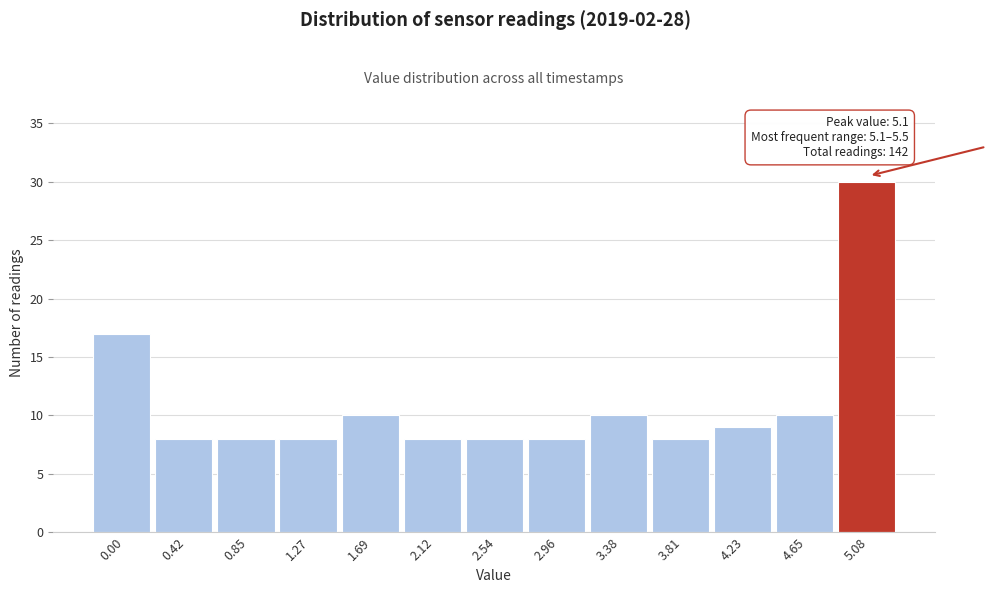

Reading left to right, list all the values displayed in this chart.

17	8	8	8	10	8	8	8	10	8	9	10	30